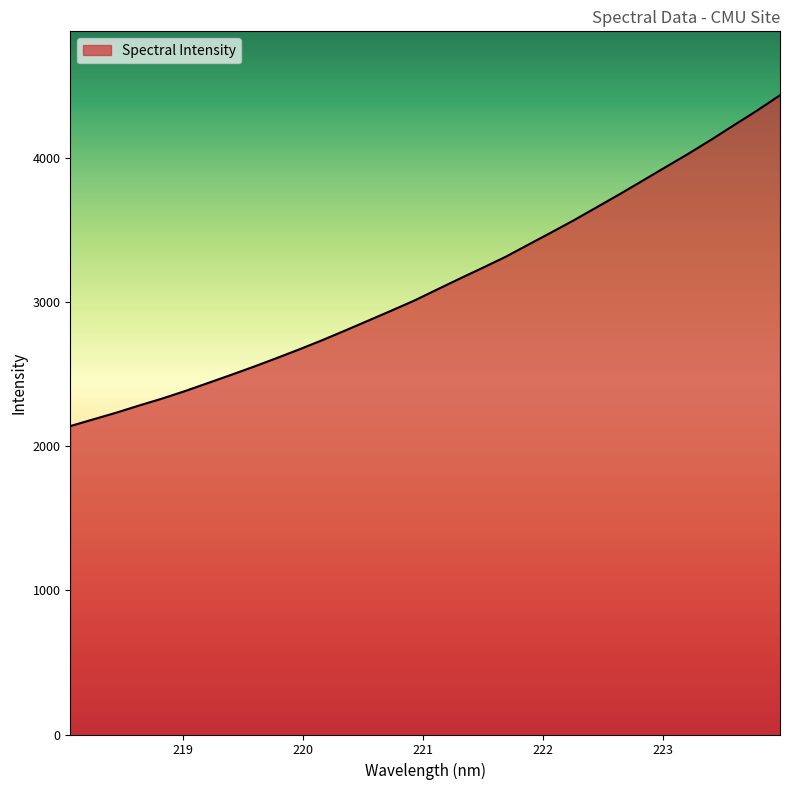

What is the maximum value shown in the chart?

4437.1